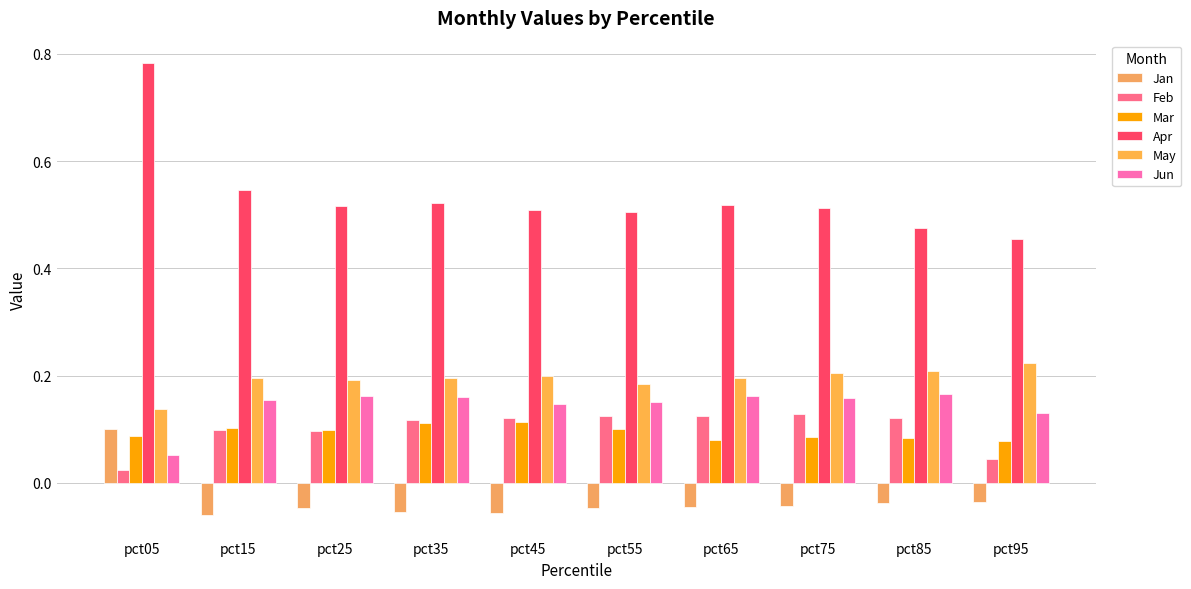

What is the greatest value displayed?

0.8